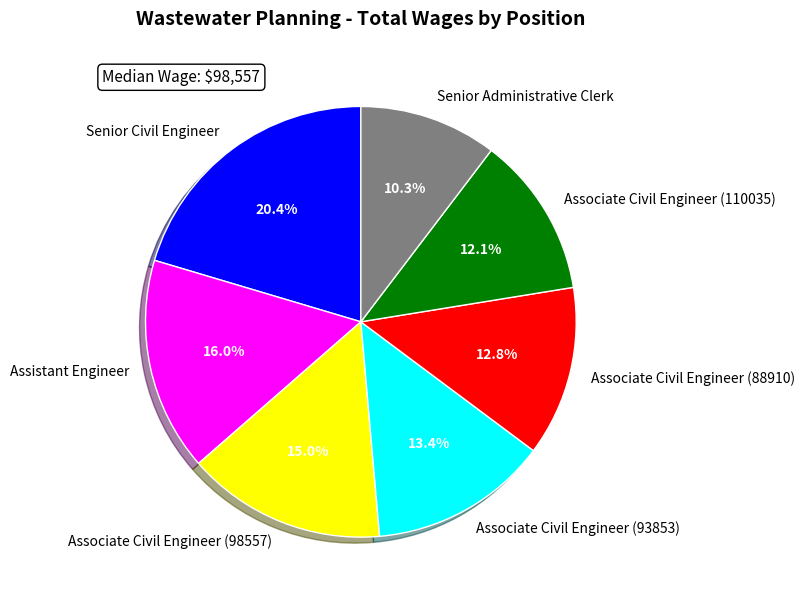

Which has a higher value, Senior Civil Engineer or Assistant Engineer?

Senior Civil Engineer